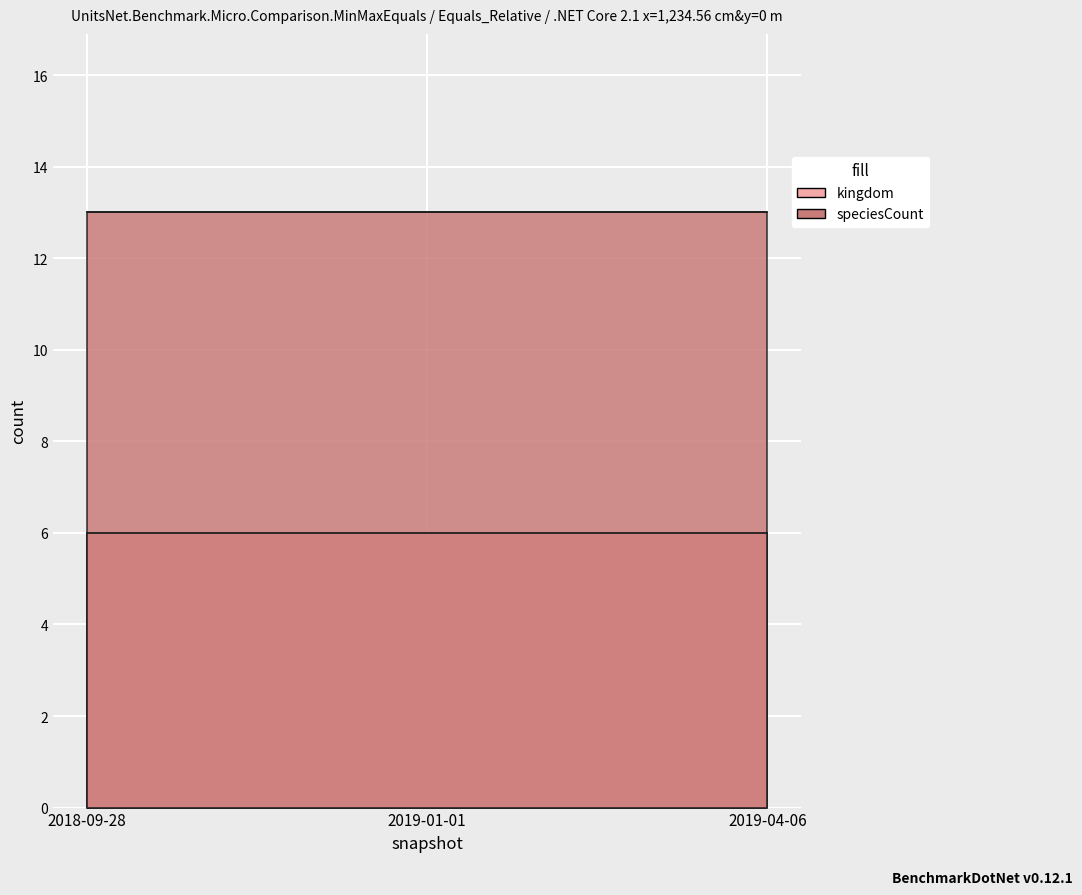

What is the sum of all kingdom values?

18